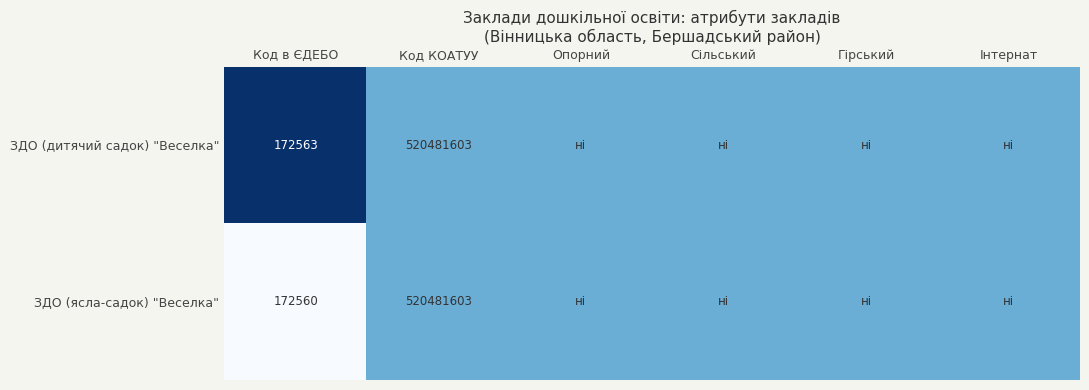

What is the total value across all series at Код КОАТУУ?

1040963206.0